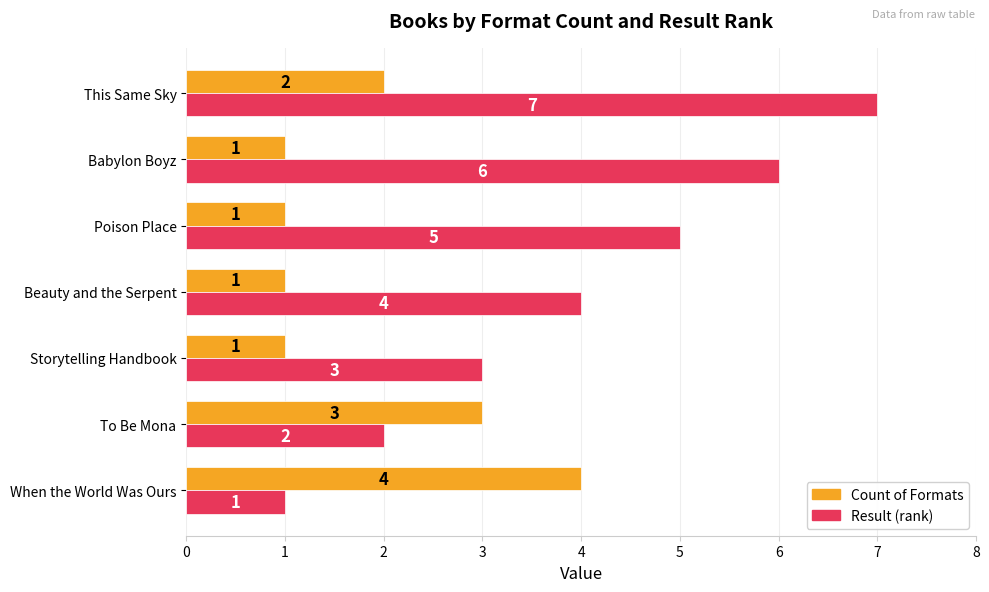

What is the maximum value for Result (rank)?

7